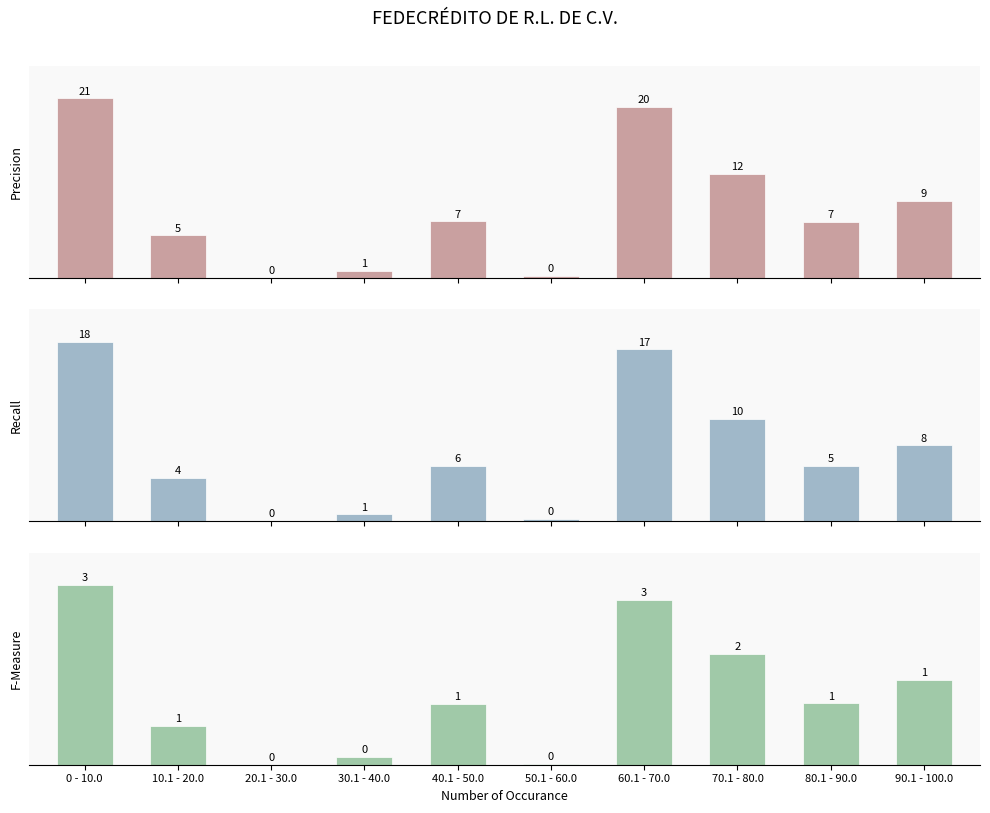

What is the maximum value for F-Measure?

3072.9